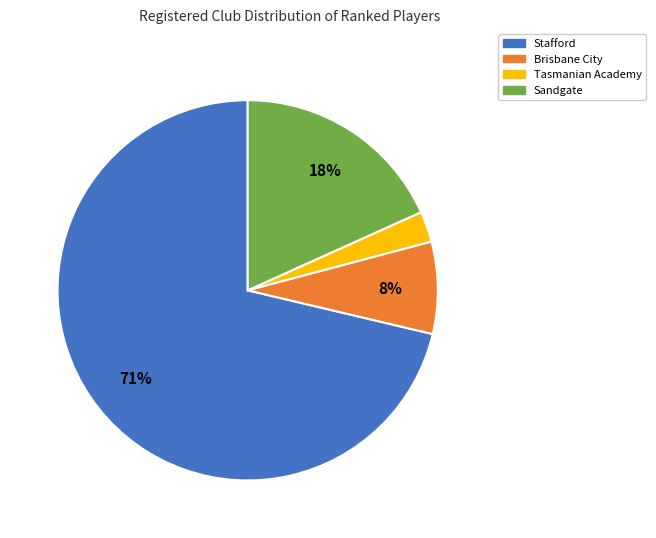

Count the number of slices in the pie.

4